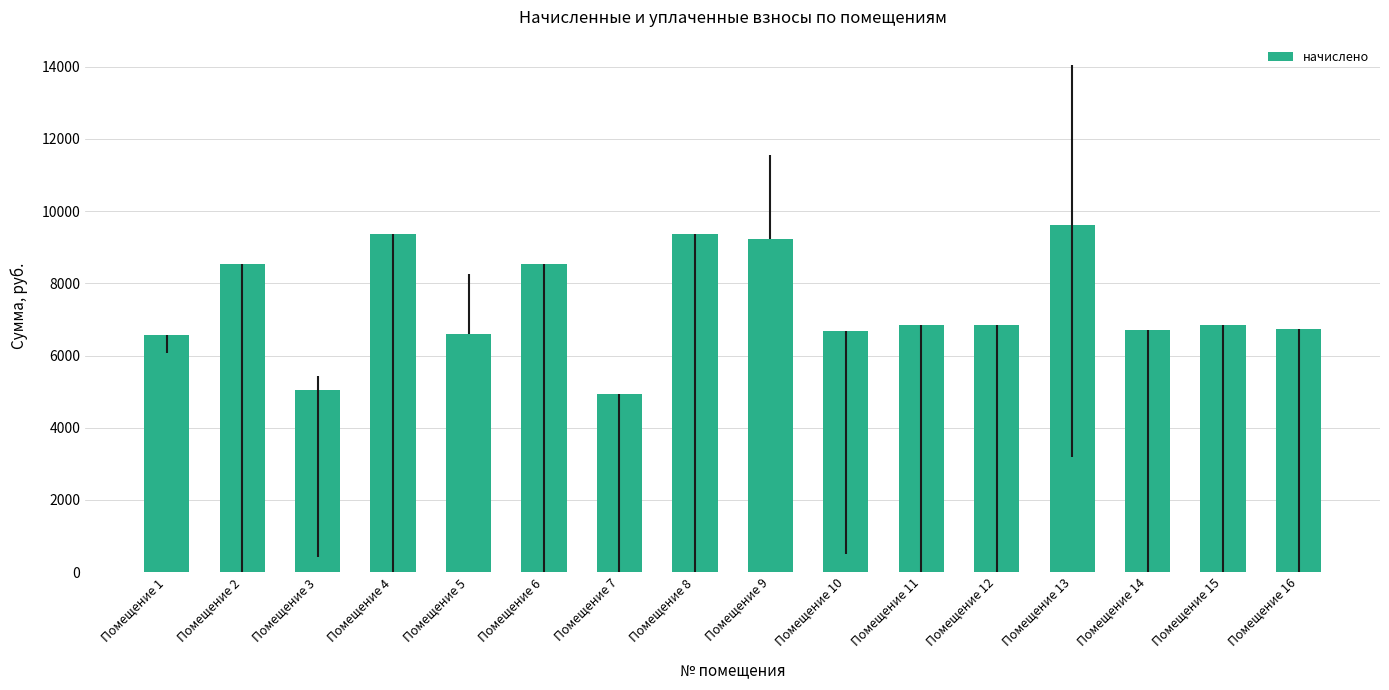

What is the value of the 13th bar from the left?

9604.8